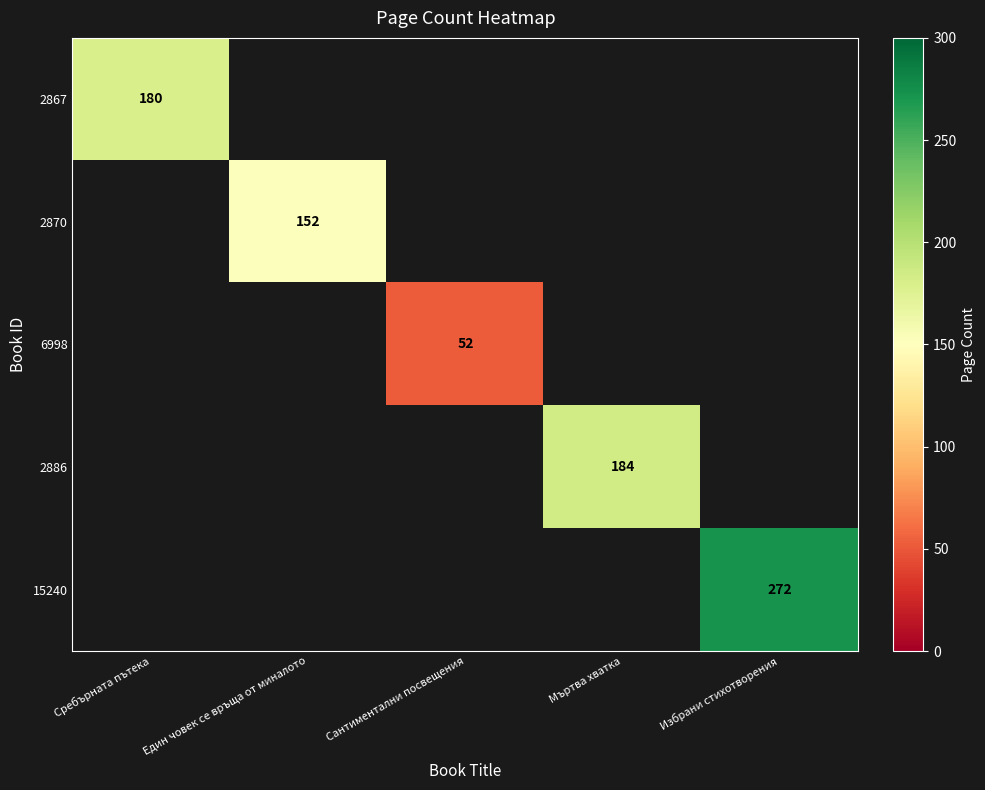

True or false: 6998 has a value of 16 at Един човек се връща от миналото.

False